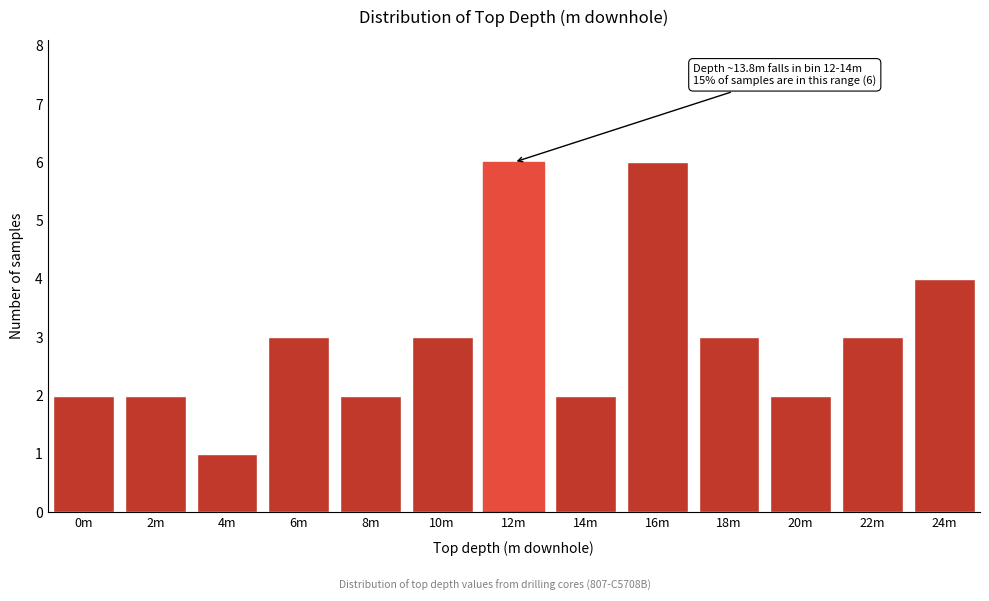

Reading left to right, transcribe all the data shown in this chart.

0m=2	2m=2	4m=1	6m=3	8m=2	10m=3	12m=6	14m=2	16m=6	18m=3	20m=2	22m=3	24m=4